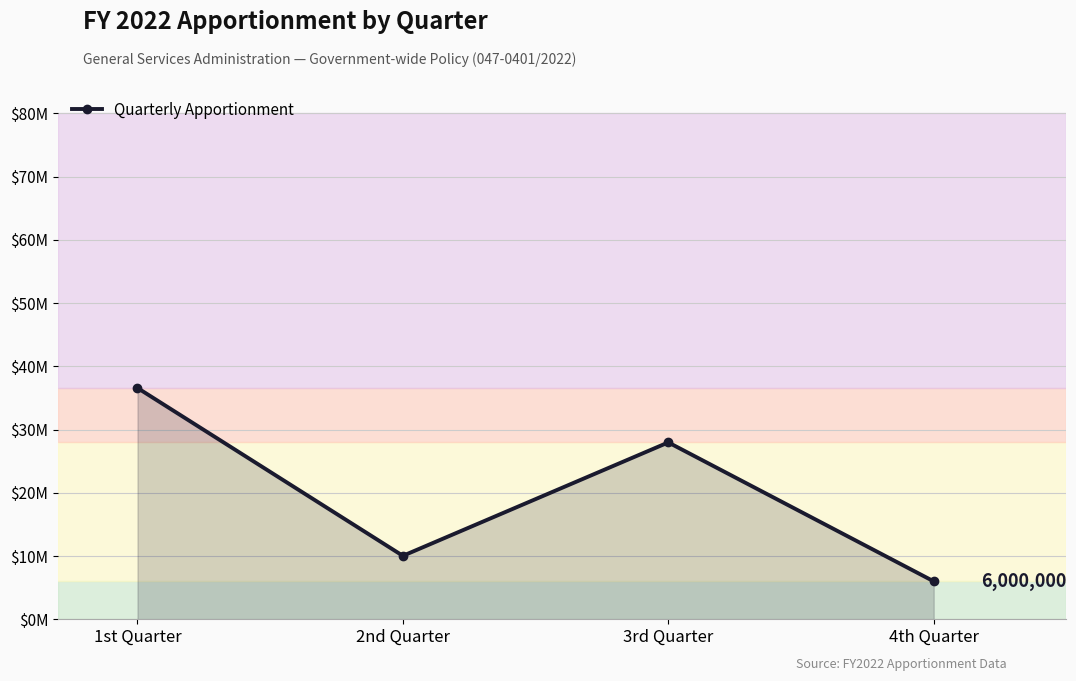

Which label corresponds to the largest value in the chart?

1st Quarter